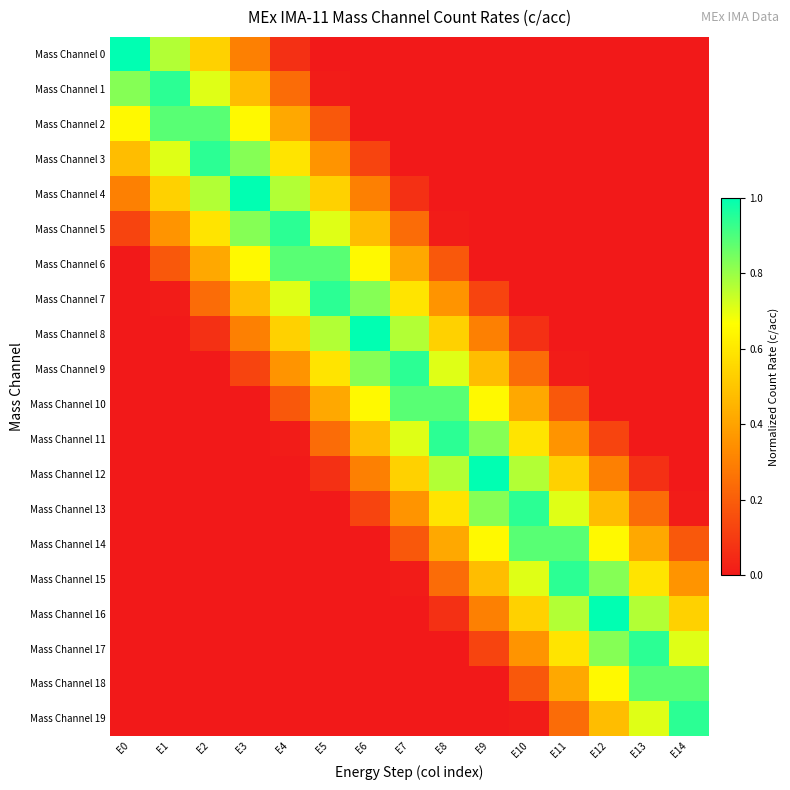

What is the difference between the highest and lowest values at E4?

0.9